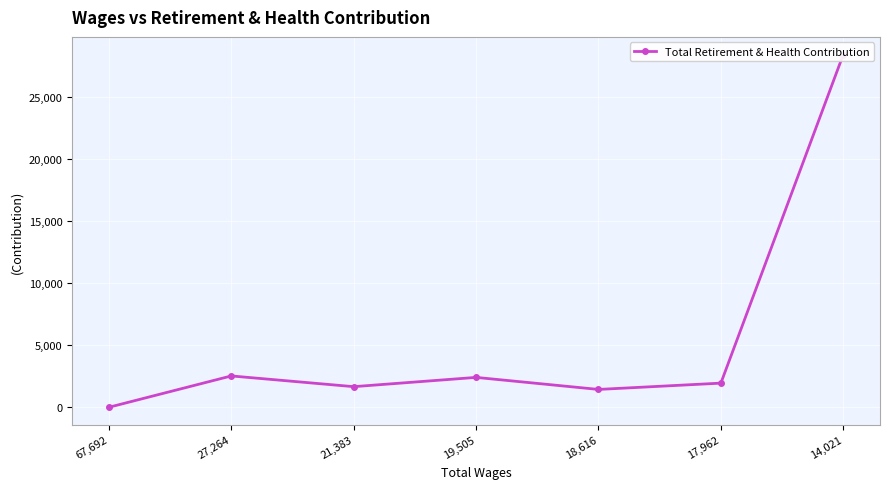

How many lines are shown in the chart?

1